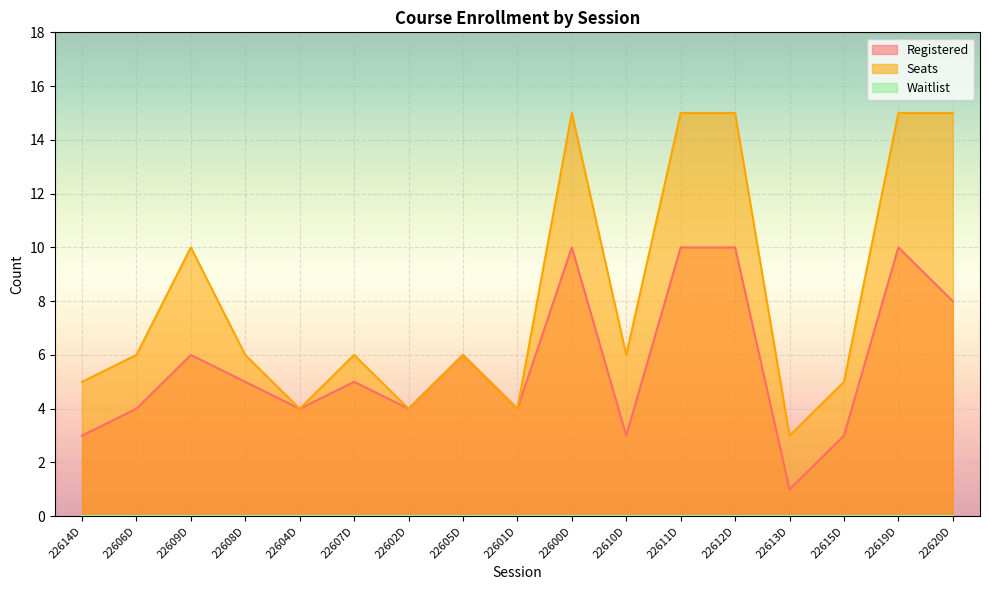

At how many categories does at least one series exceed 8?

6